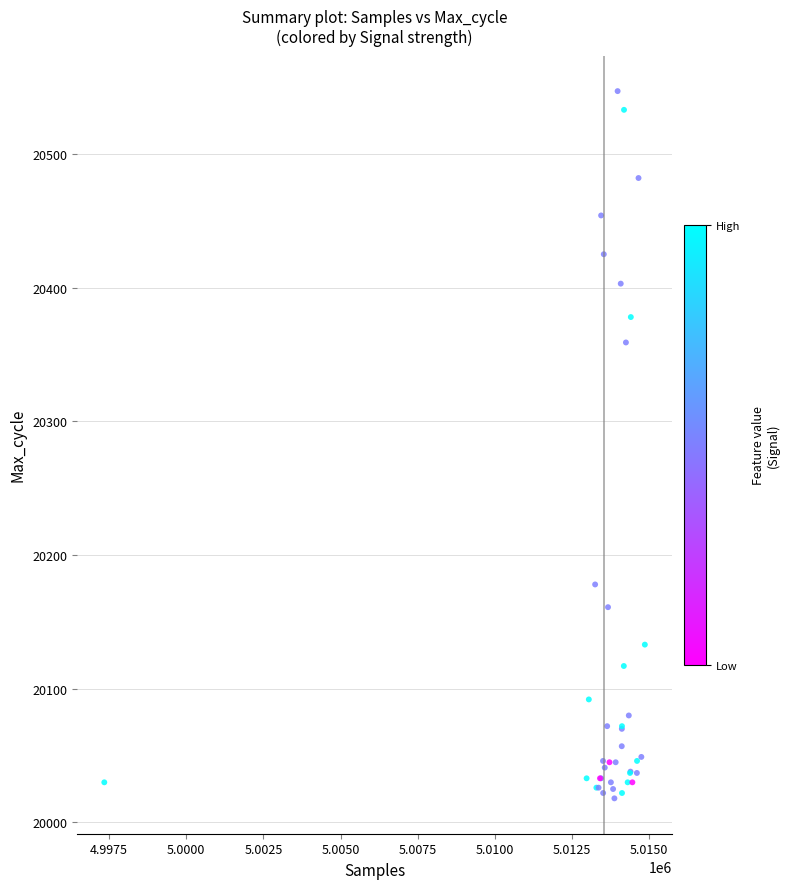

What Y value in the scatter plot is closest to 20282?

20359